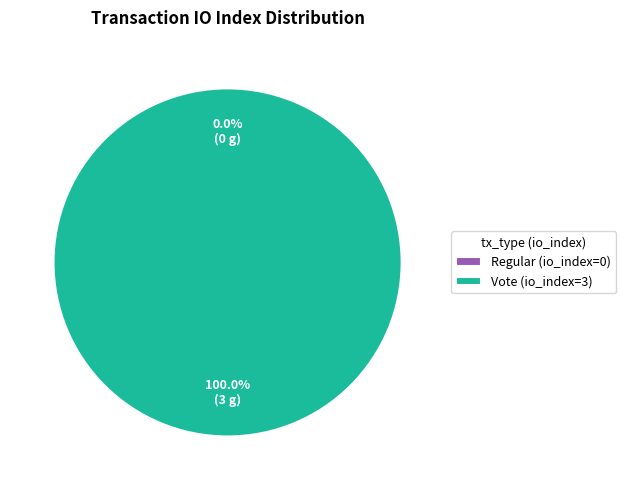

What percentage is the Vote (io_index=3) slice, to the nearest percent?

100%